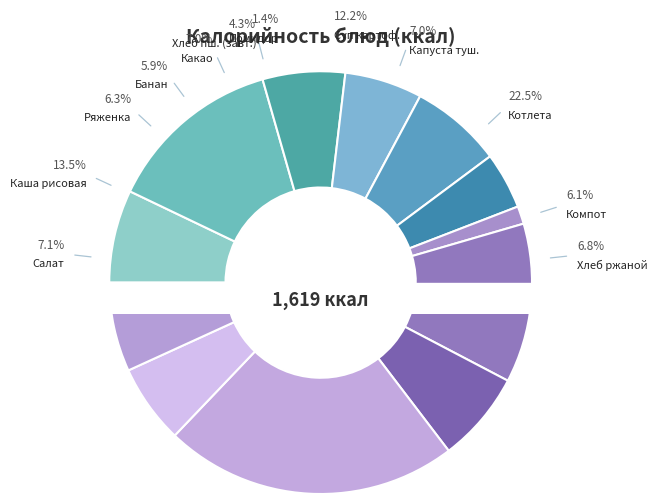

How many slices are in this pie chart?

12